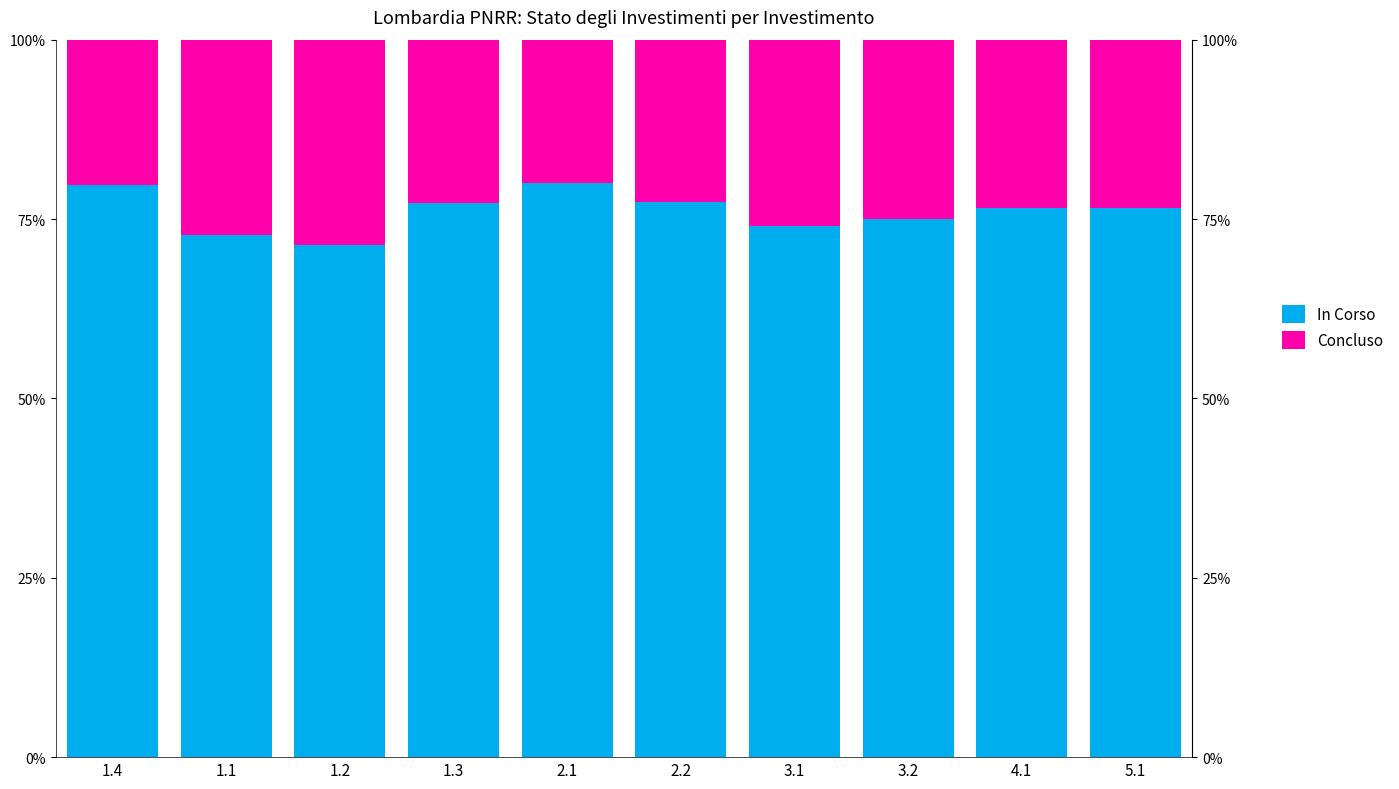

What is the difference between the maximum and minimum values in the In Corso series?

8.6